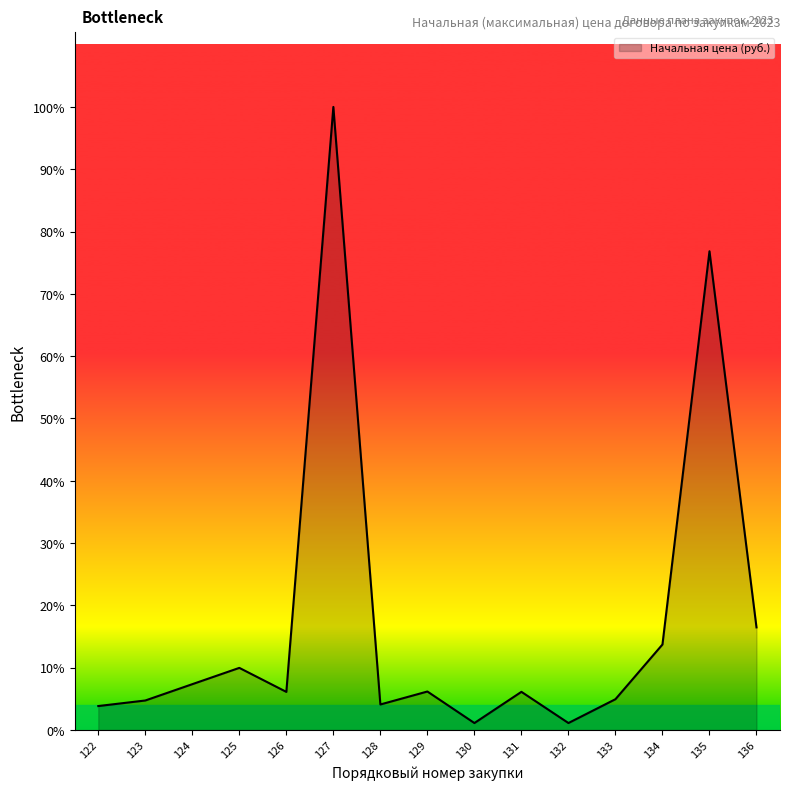

Does the chart display data point markers on the line(s)?

No